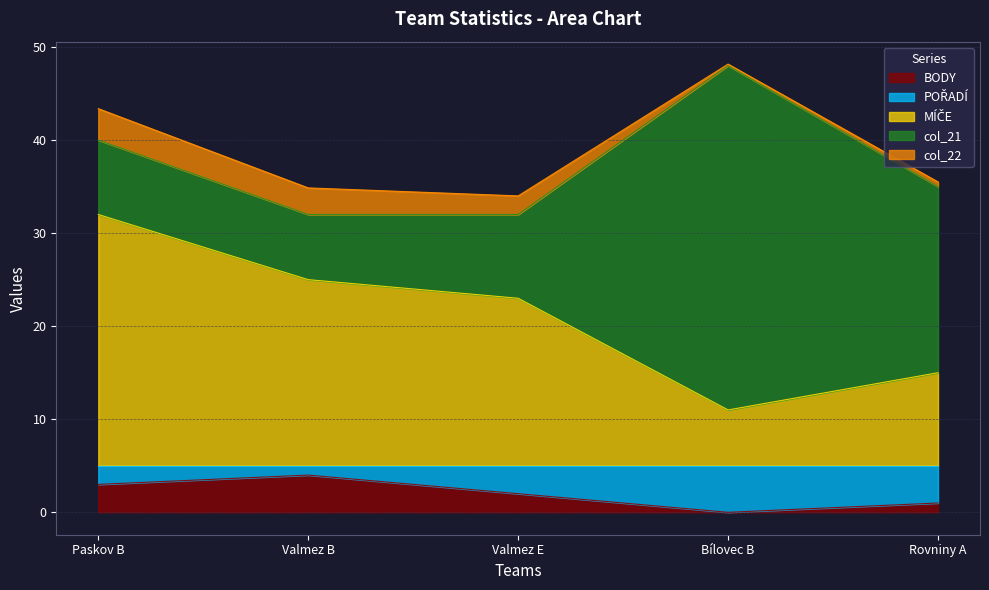

How many intersections are there between BODY and POŘADÍ?

1